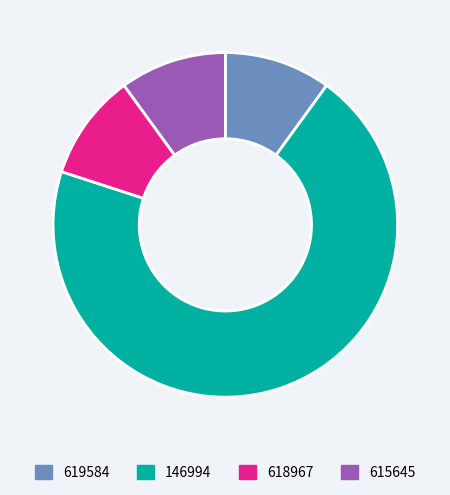

Do 615645 and 618967 together represent more than half of the pie?

No